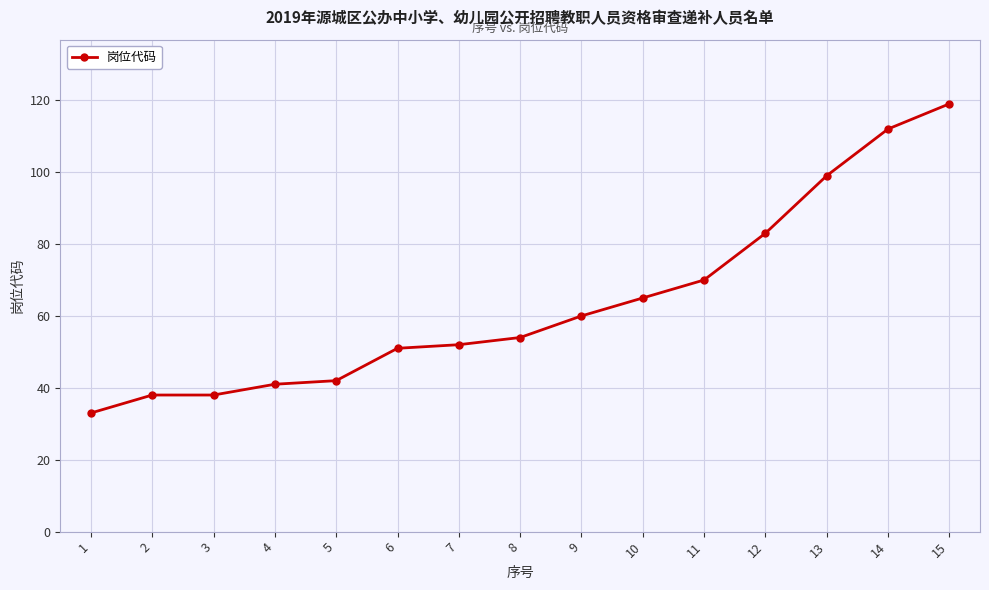

Reading right to left, what are all the values shown in this chart?

15=119	14=112	13=99	12=83	11=70	10=65	9=60	8=54	7=52	6=51	5=42	4=41	3=38	2=38	1=33